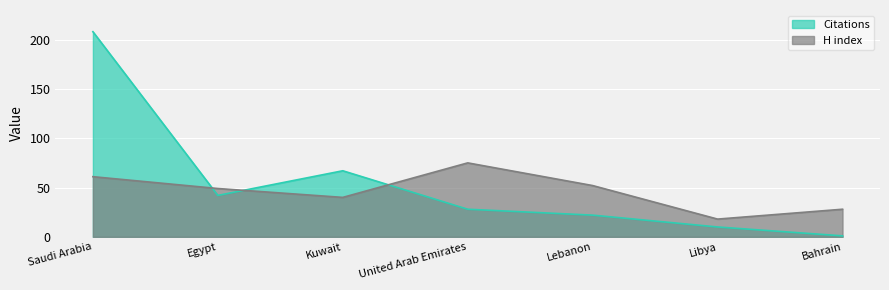

What is the sum of all Citations values?

378